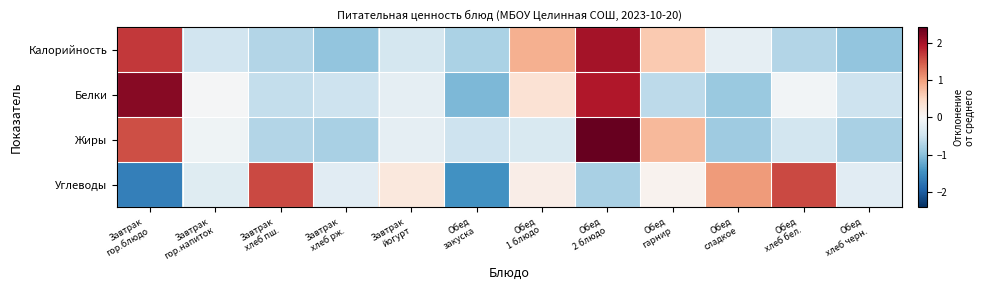

Which has a higher value, Обед
хлеб черн. or Обед
сладкое?

Обед
сладкое